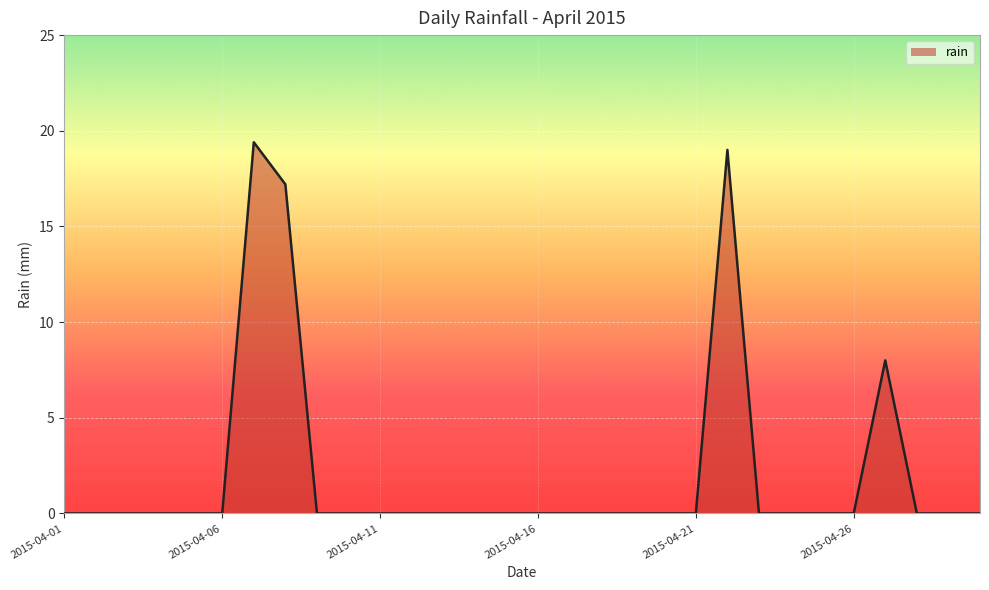

What is the maximum value shown in the chart?

19.4